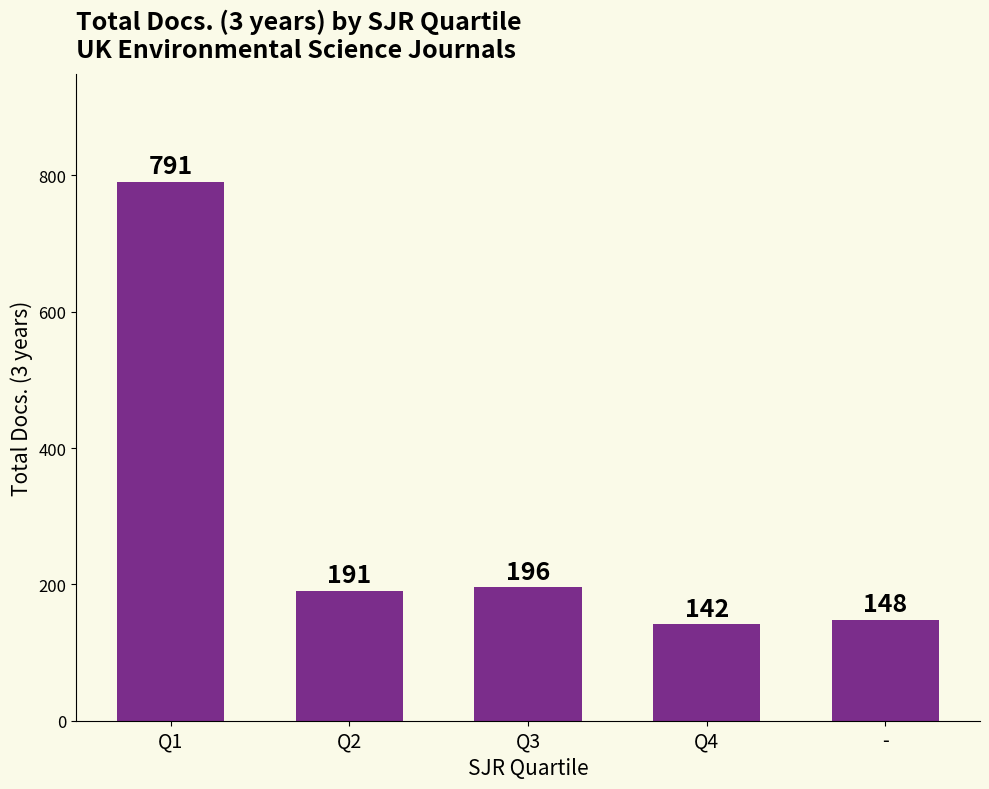

The value at Q4 is 142. True or false?

True